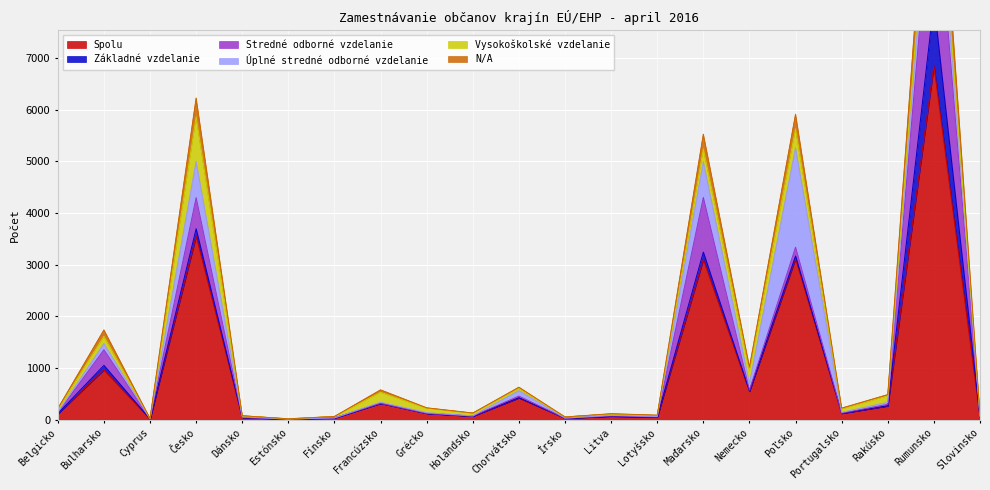

Is the value of Úplné stredné odborné vzdelanie at Belgicko greater than the value of N/A at Estónsko?

Yes